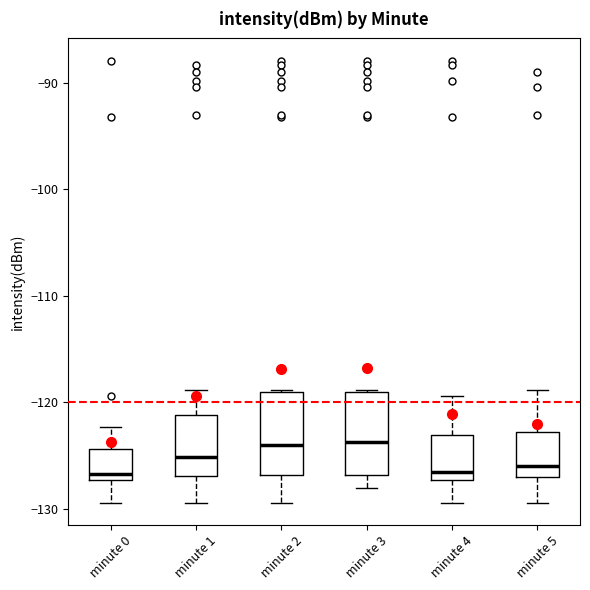

Where is the upper edge of the box for minute 0 on the y-axis? The values are not printed on the chart, so give them approximately, as read against the axis.

-124